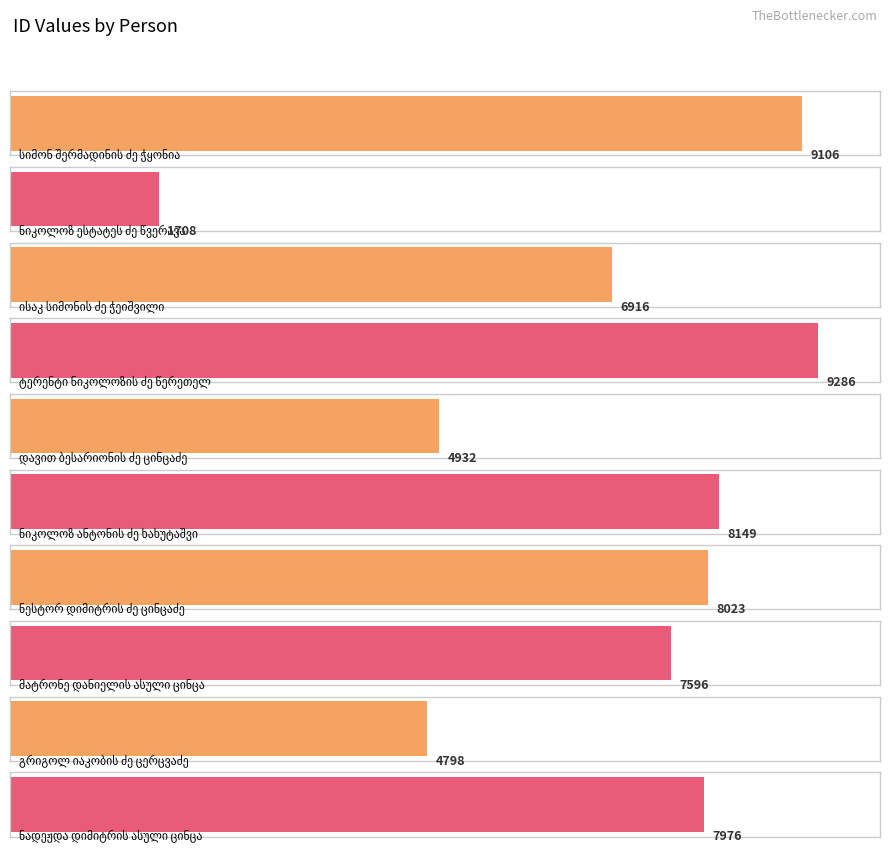

Reading left to right, transcribe all the data shown in this chart.

9106	1708	6916	9286	4932	8149	8023	7596	4798	7976